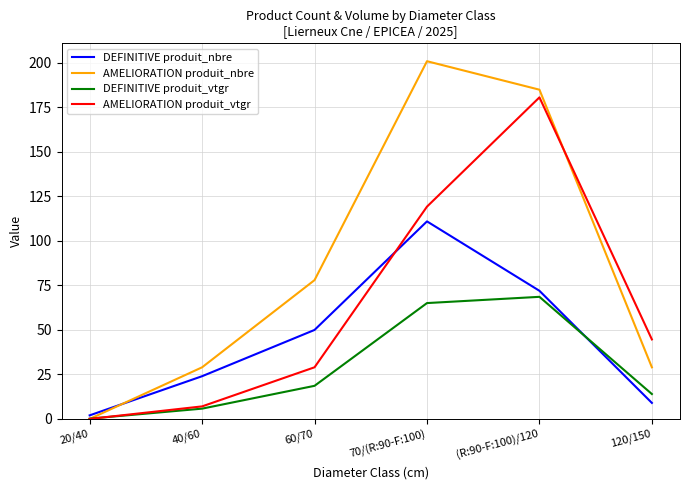

Reading left to right, what are all the values shown in this chart?

DEFINITIVE produit_nbre: 2.0	24.0	50.0	111.0	72.0	9.0
AMELIORATION produit_nbre: 0.0	29.0	78.0	201.0	185.0	29.0
DEFINITIVE produit_vtgr: 0.2	5.8	18.6	65.1	68.6	14.0
AMELIORATION produit_vtgr: 0.0	7.0	29.0	119.3	180.7	44.7